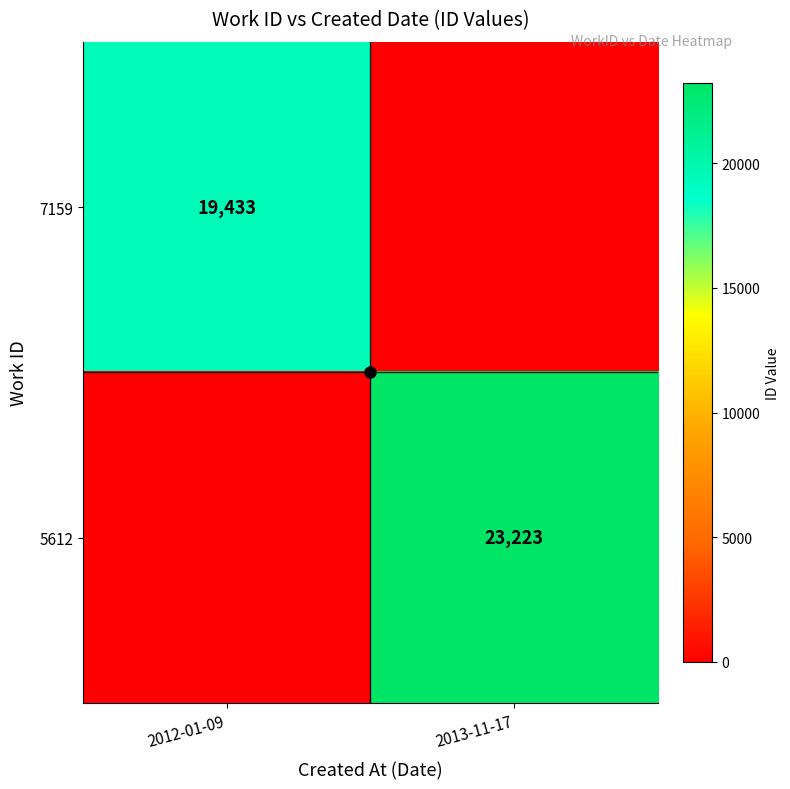

How many values in 7159 are above zero?

1